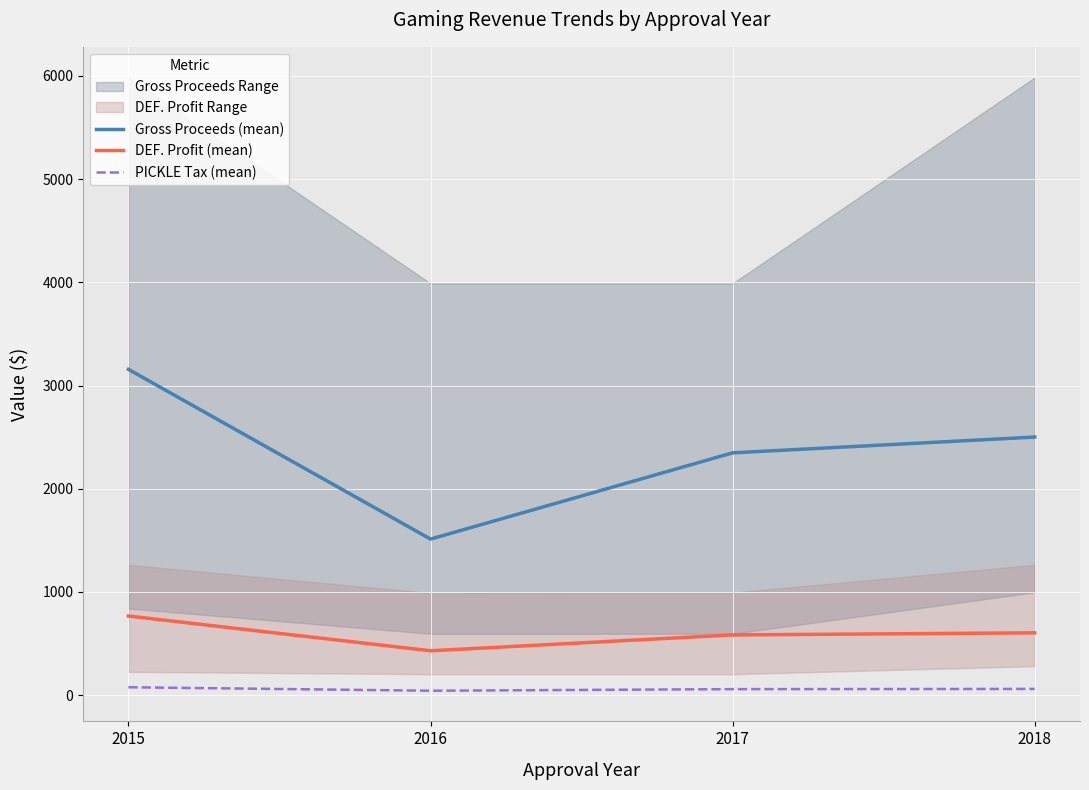

Which category has the lowest value in the DEF. Profit (mean) series?

2016